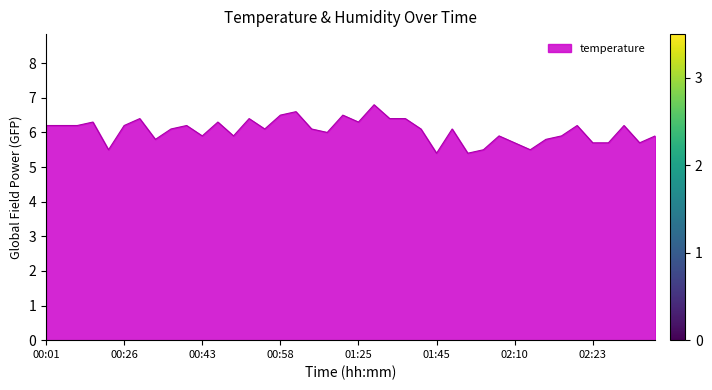

What is the maximum value shown in the chart?

6.8